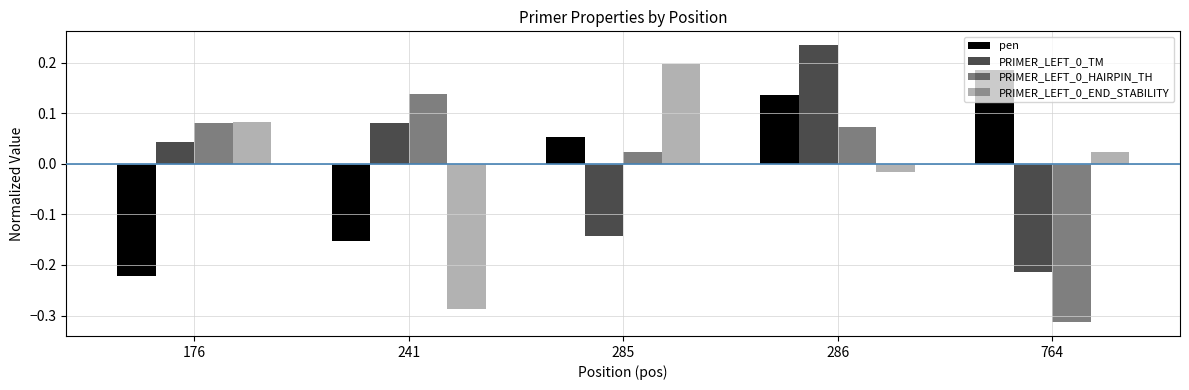

How many data points in PRIMER_LEFT_0_HAIRPIN_TH are above 0?

4